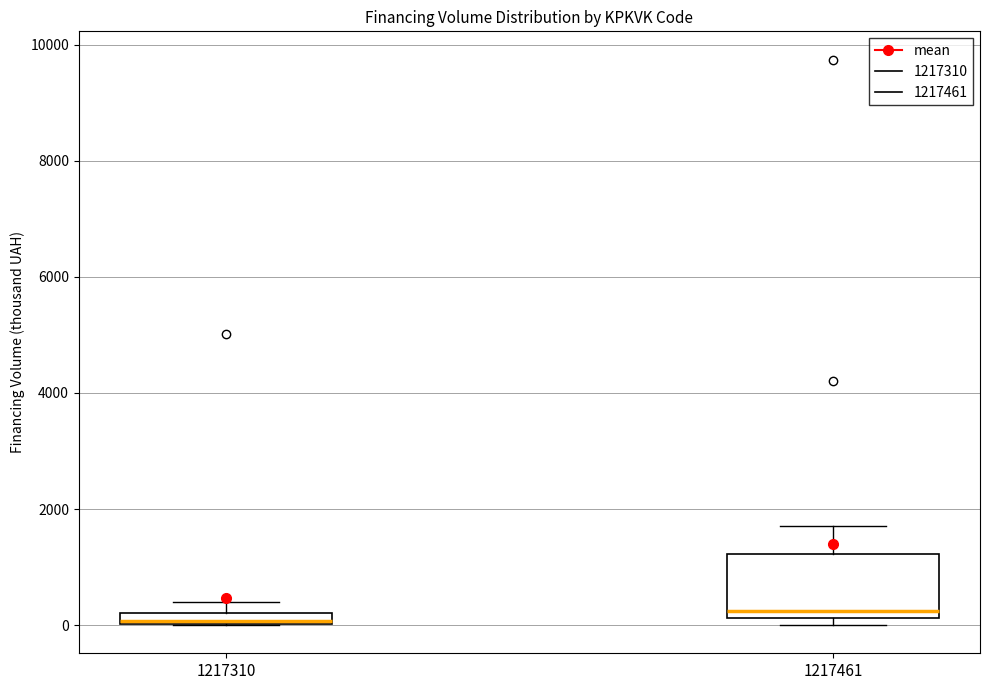

Where does the upper whisker of the box at x = 1217461 end on the y-axis? The values are not printed on the chart, so give them approximately, as read against the axis.

1800